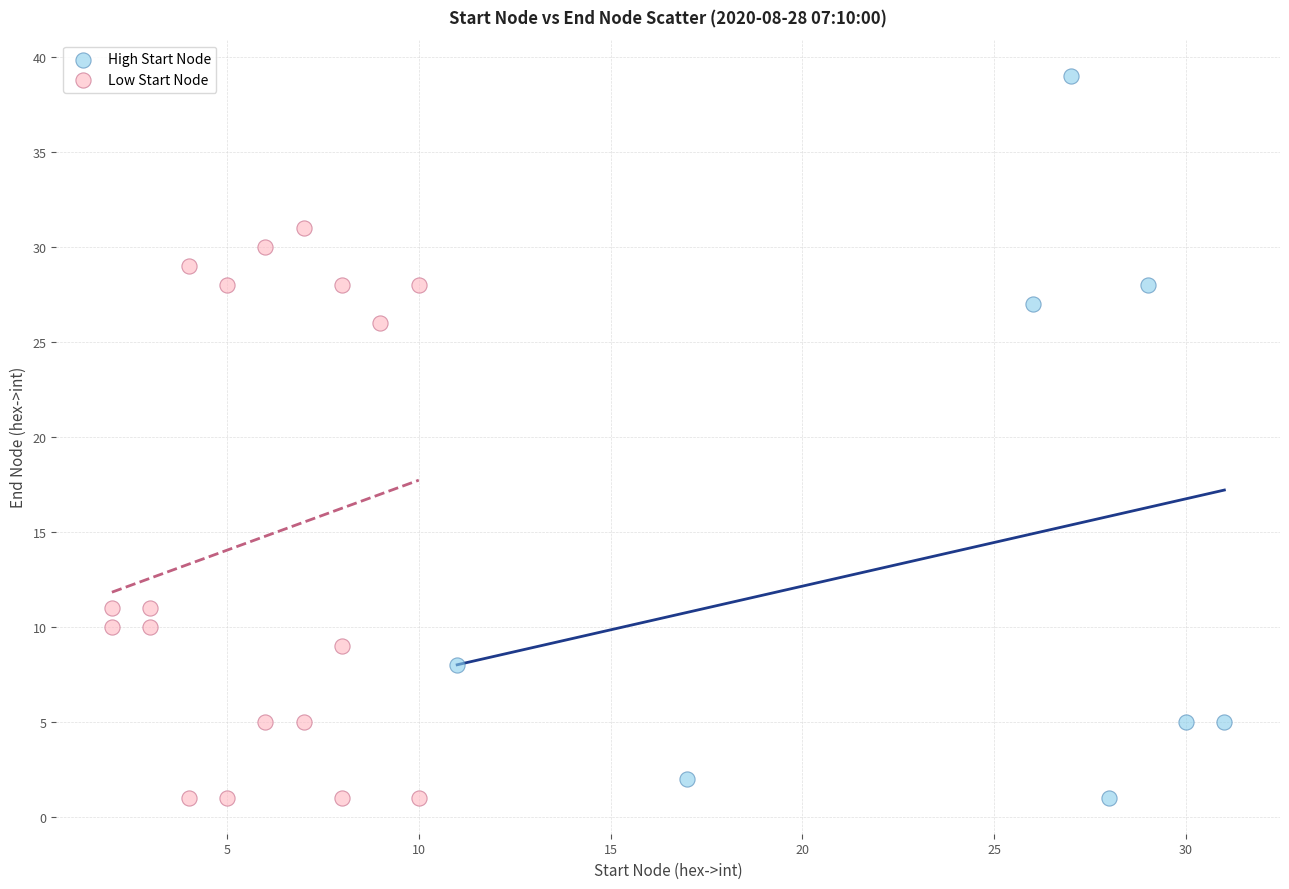

Which series has the largest Y range (max minus min)?

High Start Node